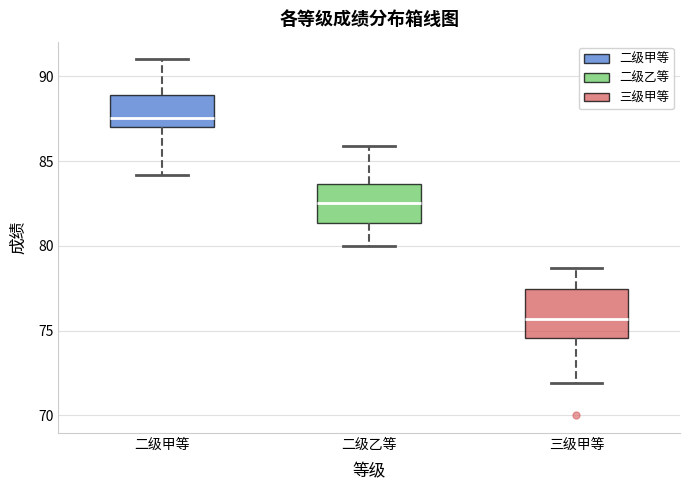

Comparing the boxes themselves (not the whiskers), which one is the tallest?

三级甲等